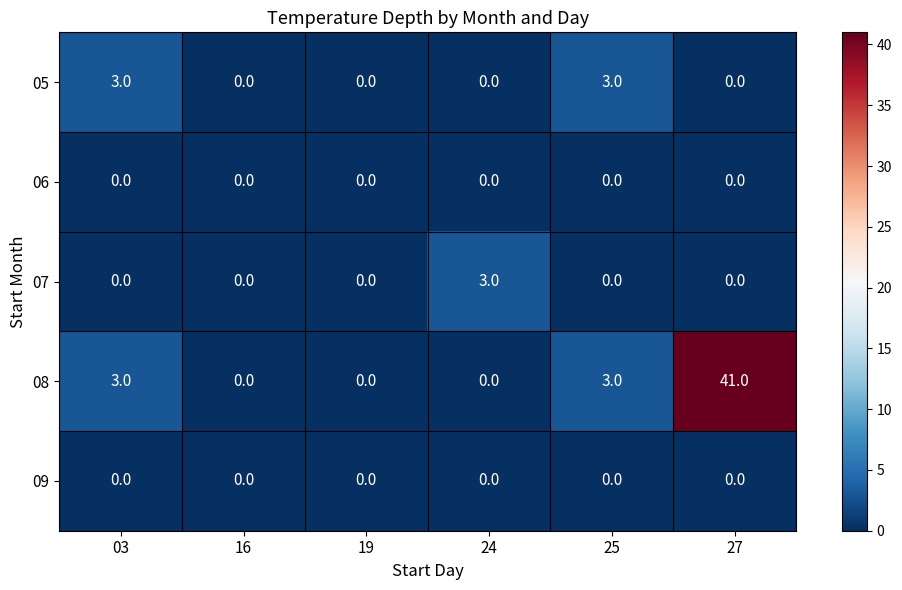

True or false: 08 has a value of 4 at 03.

False